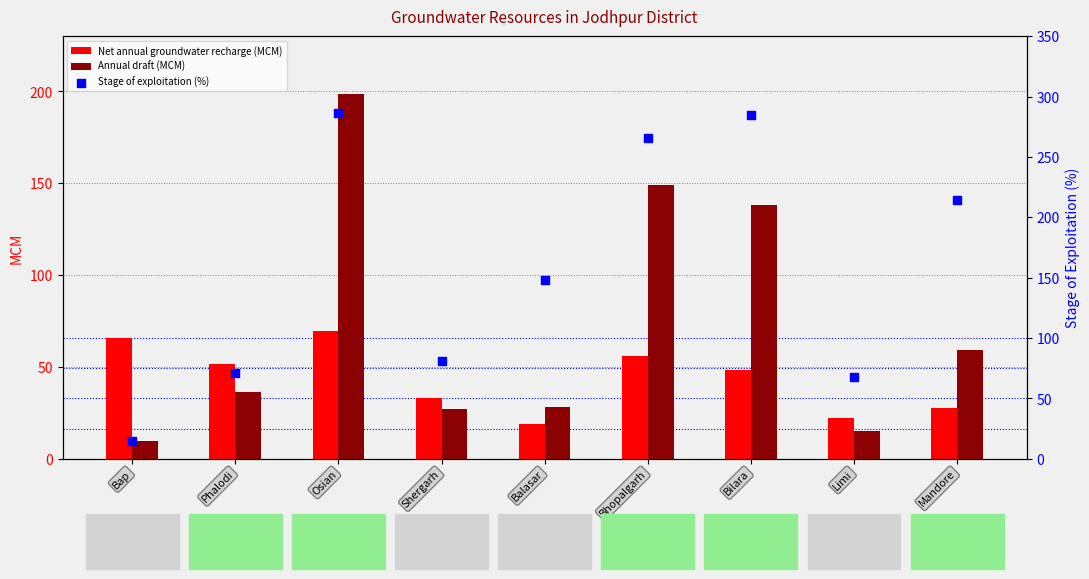

Is the value of Stage of exploitation (%) at Phalodi greater than the value of Annual draft (MCM) at Bap?

Yes